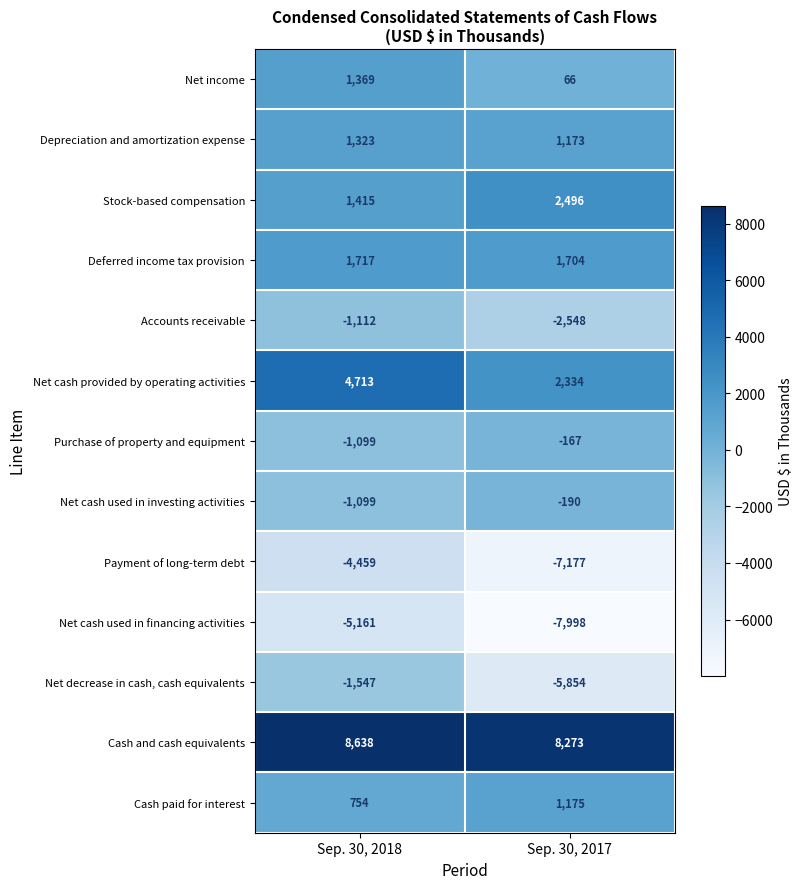

Which category has the highest value in the Cash and cash equivalents series?

Sep. 30, 2018